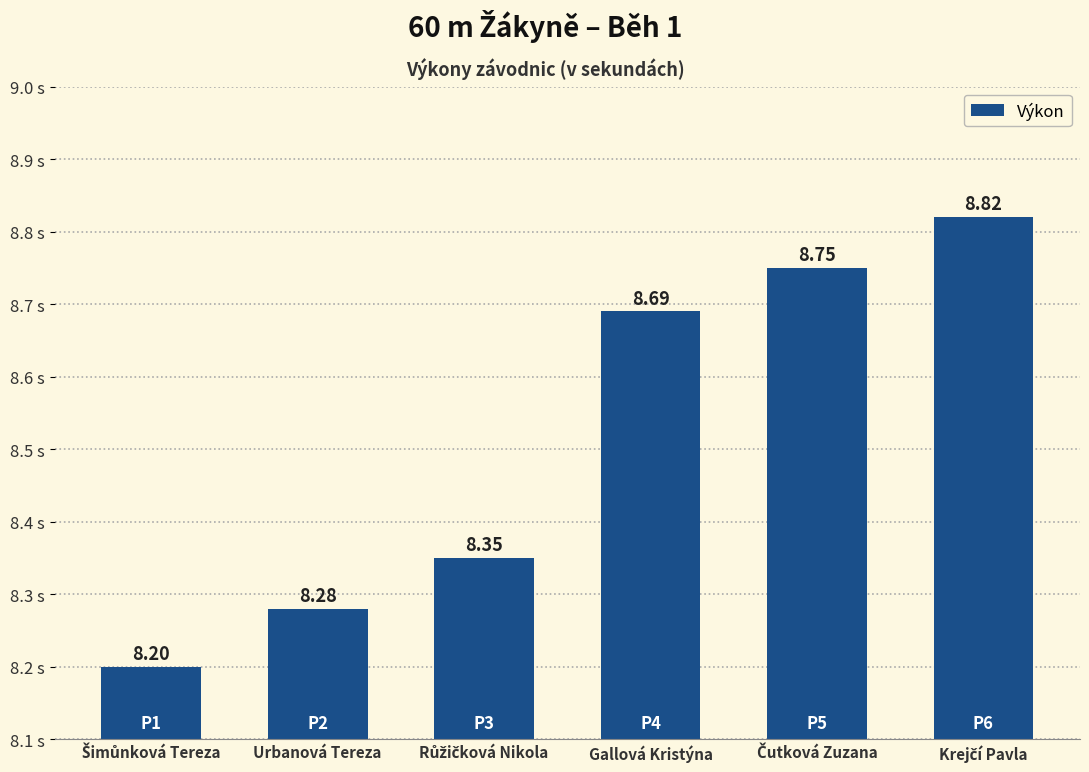

Does the chart contain any negative values?

No